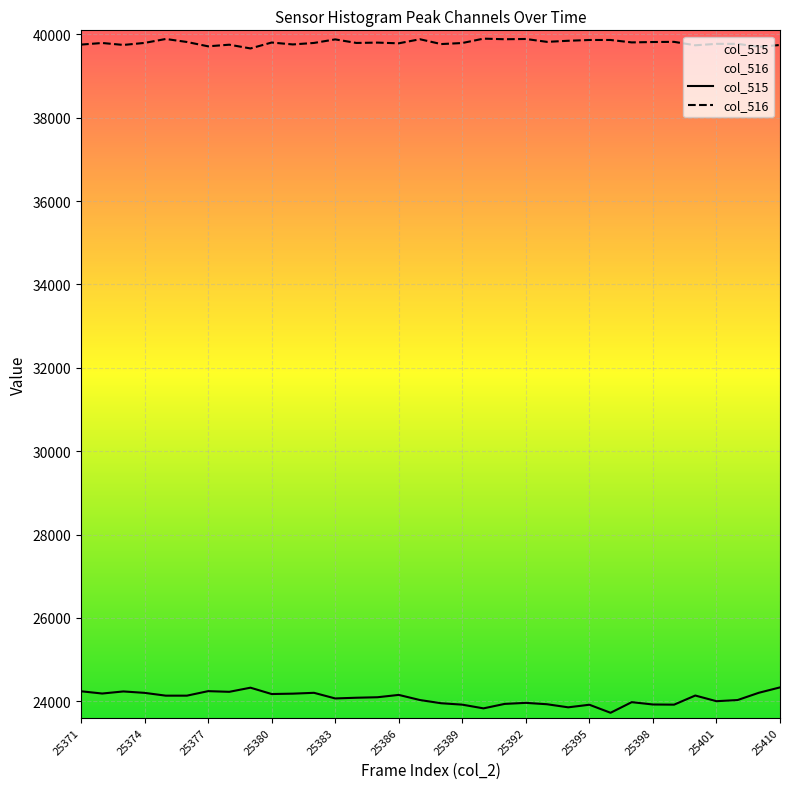

Rank the categories by col_515 value from lowest to highest.

25396, 25390, 25394, 25395, 25389, 25399, 25398, 25393, 25391, 25388, 25392, 25397, 25401, 25387, 25402, 25383, 25384, 25385, 25375, 25376, 25400, 25386, 25380, 25381, 25372, 25374, 25382, 25409, 25378, 25373, 25371, 25377, 25379, 25410